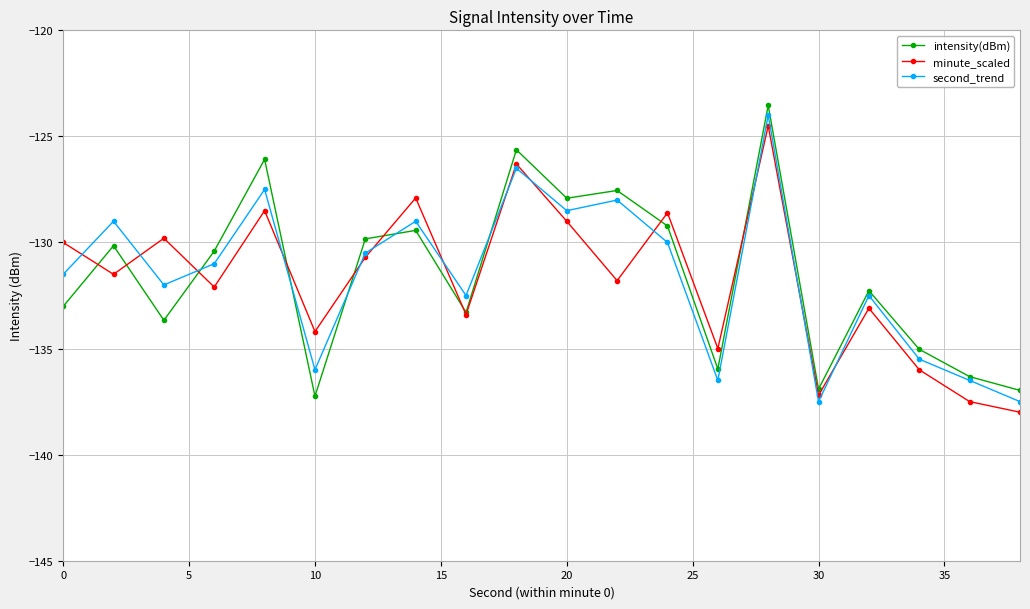

What is the maximum value shown in the chart?

-123.5